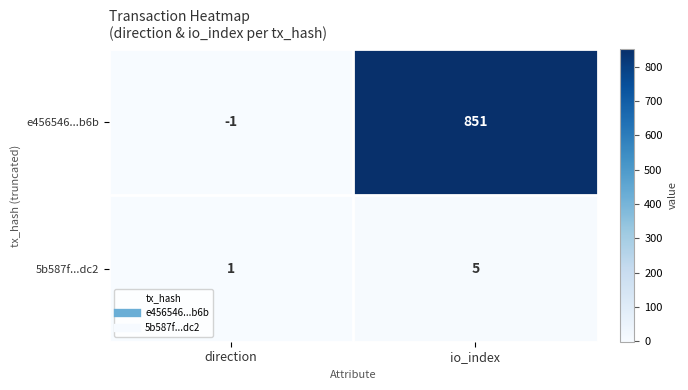

What is the difference between the maximum and minimum values in the e456546...b6b series?

852